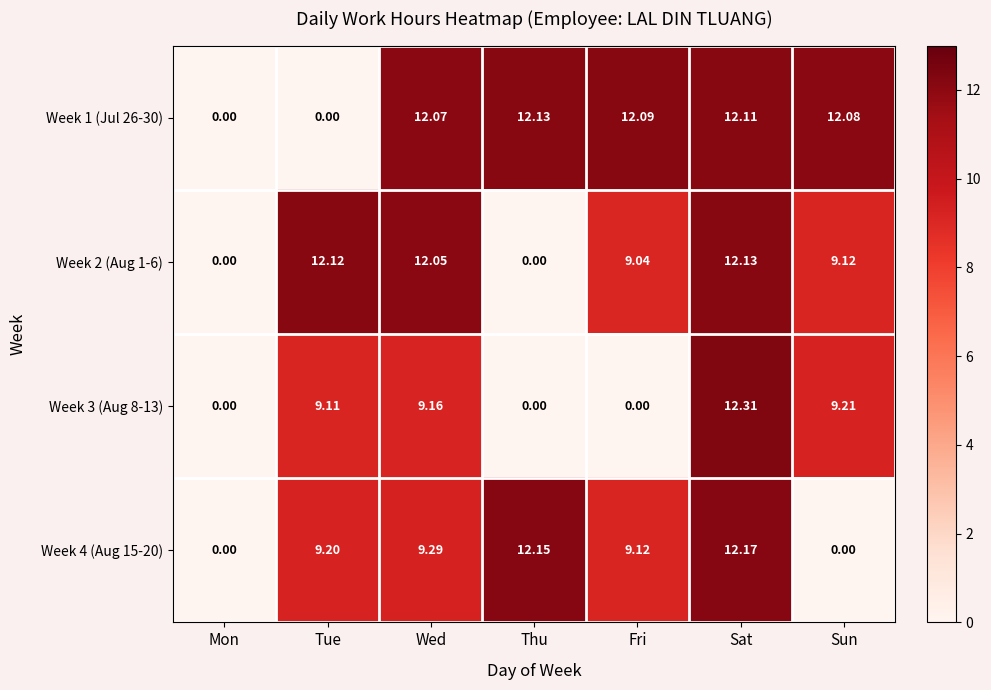

At which label does Week 1 (Jul 26-30) reach its peak?

Thu